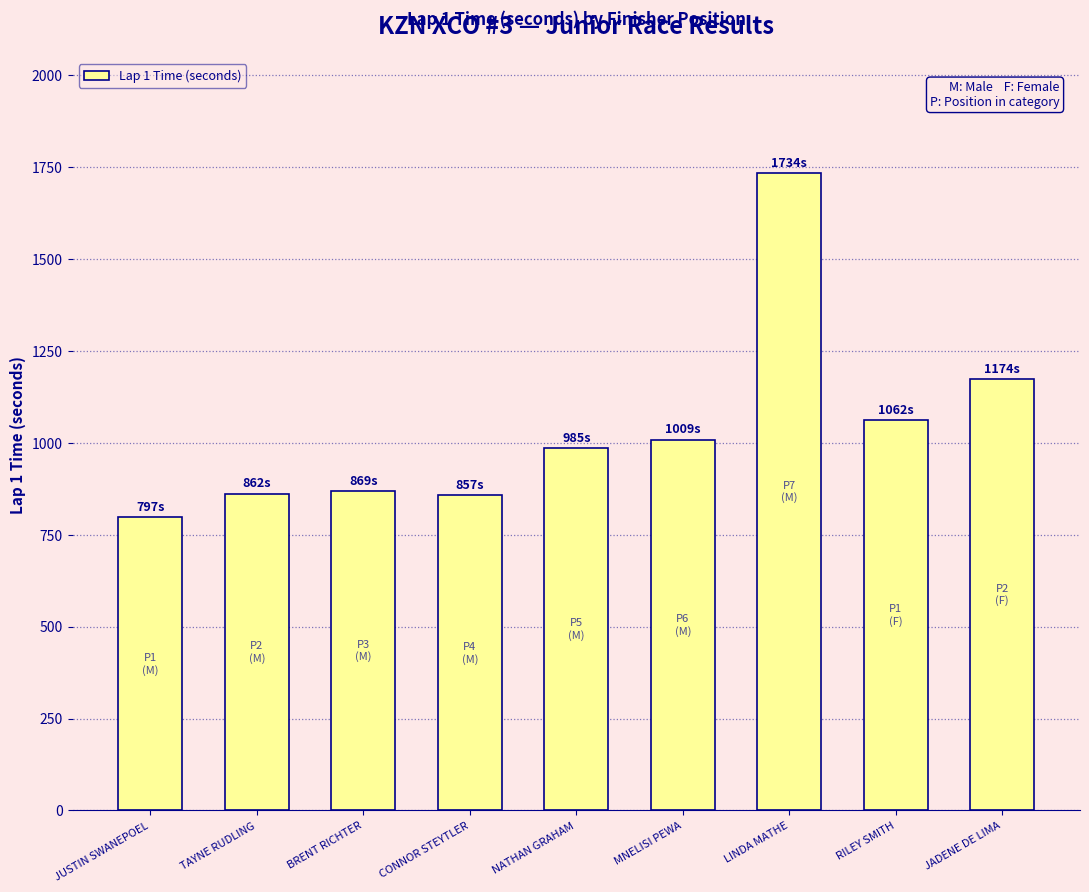

What is the change in value from BRENT RICHTER to RILEY SMITH?

+193